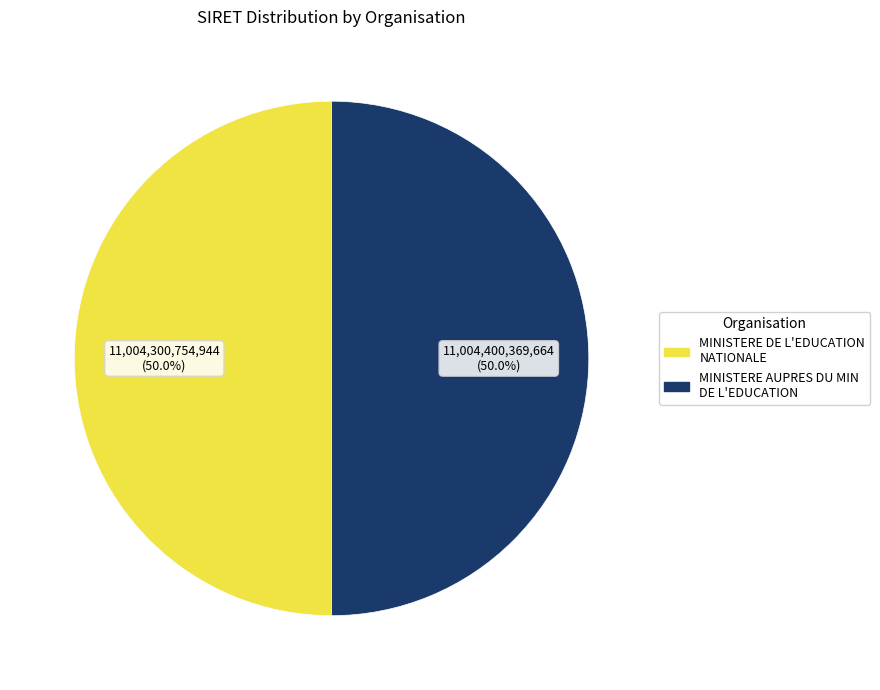

Count the number of slices in the pie.

2